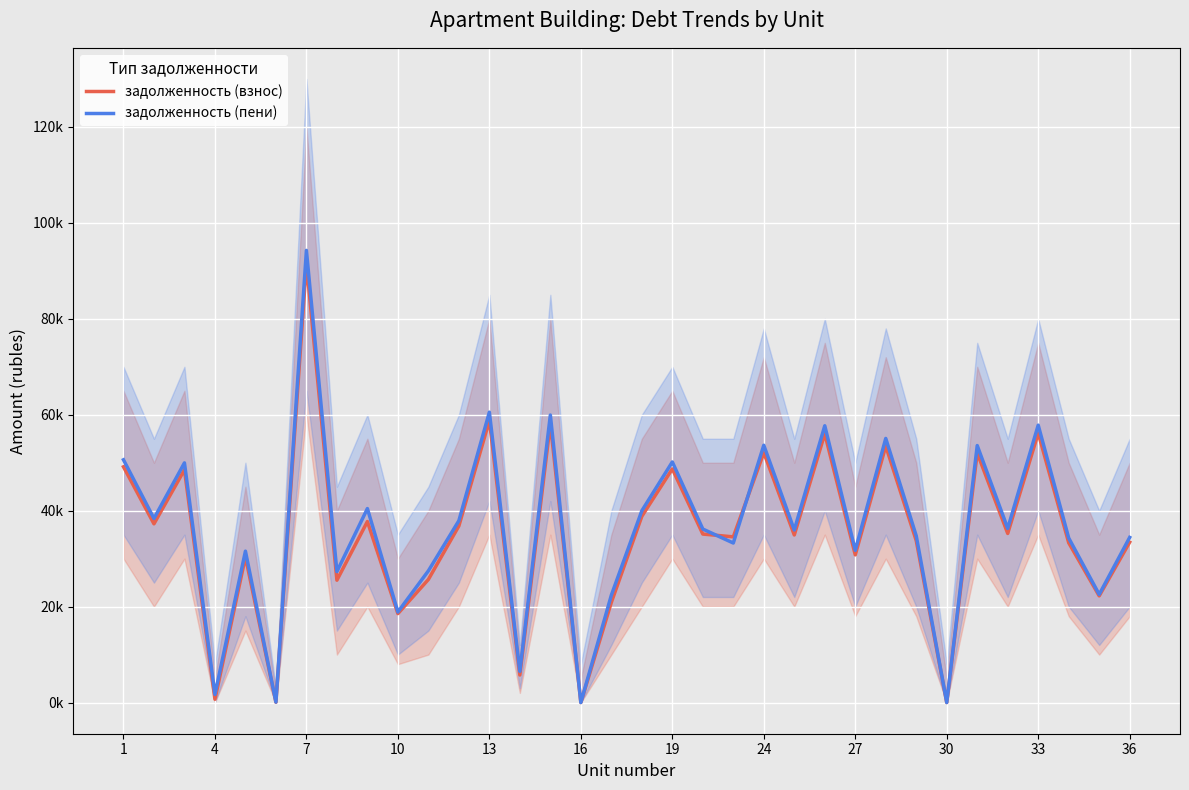

After their last crossing, which series has the higher values: задолженность (взнос) or задолженность (пени)?

задолженность (пени)